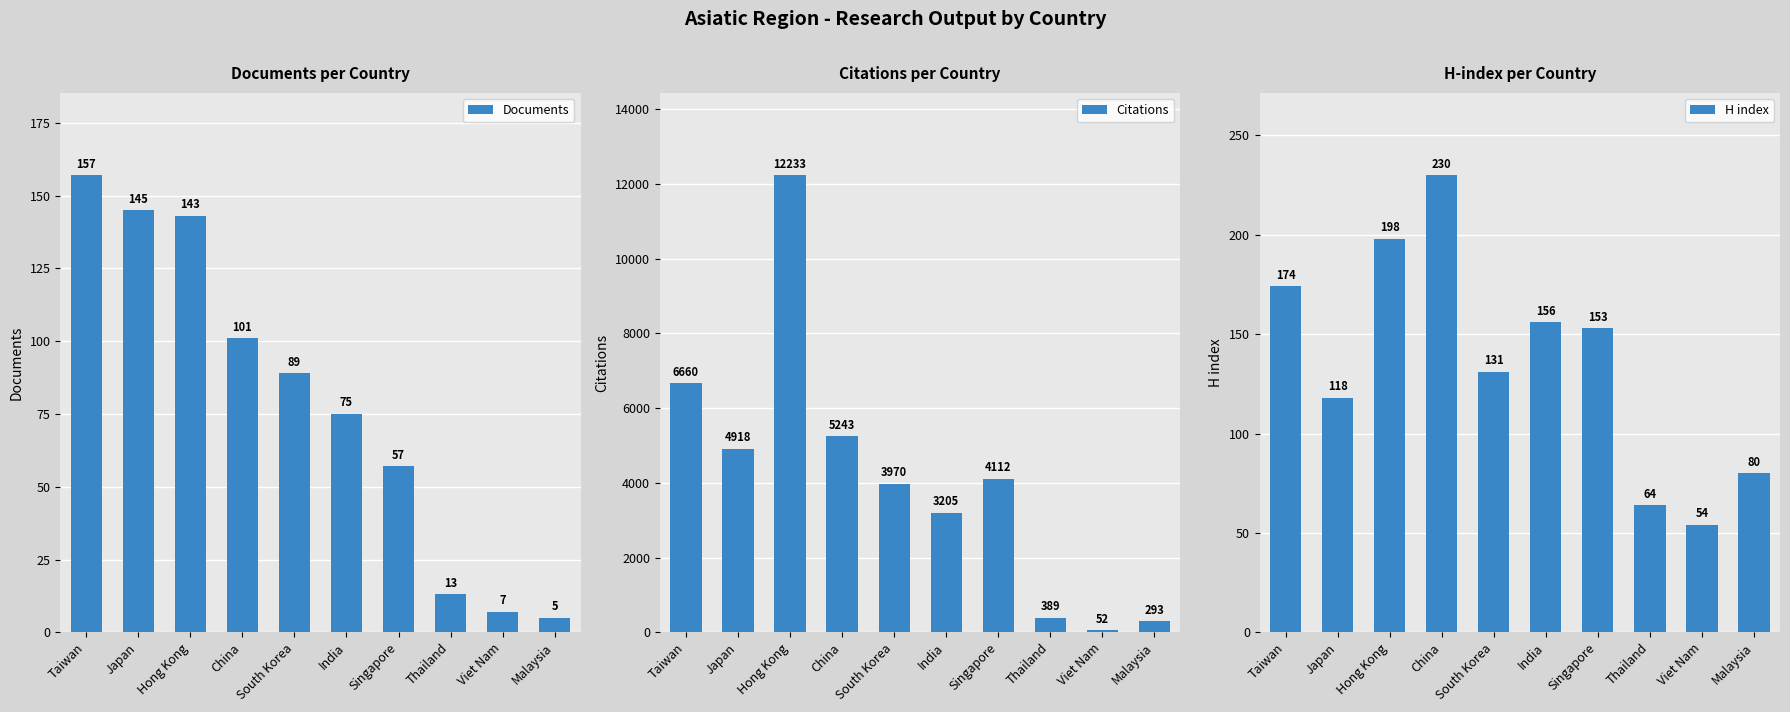

What is the change in value from Singapore to Viet Nam?

-99